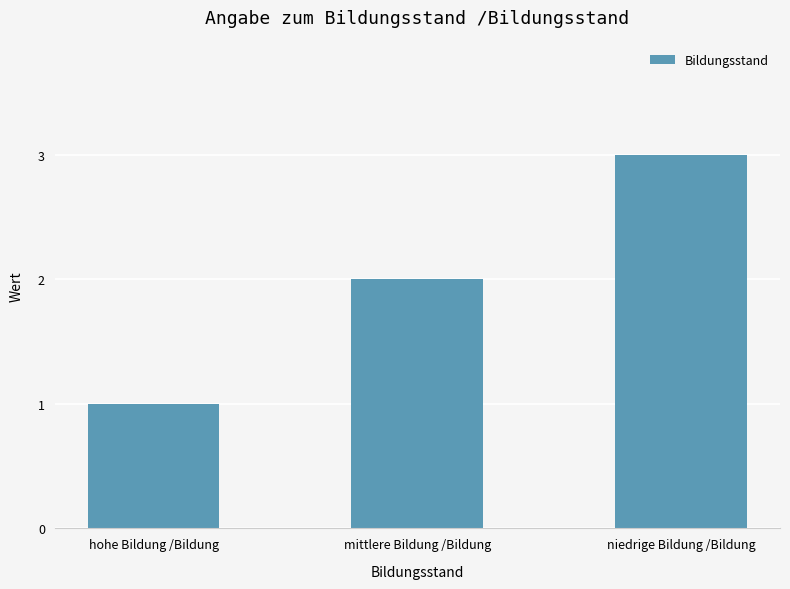

What is the difference between the second highest and minimum values?

1